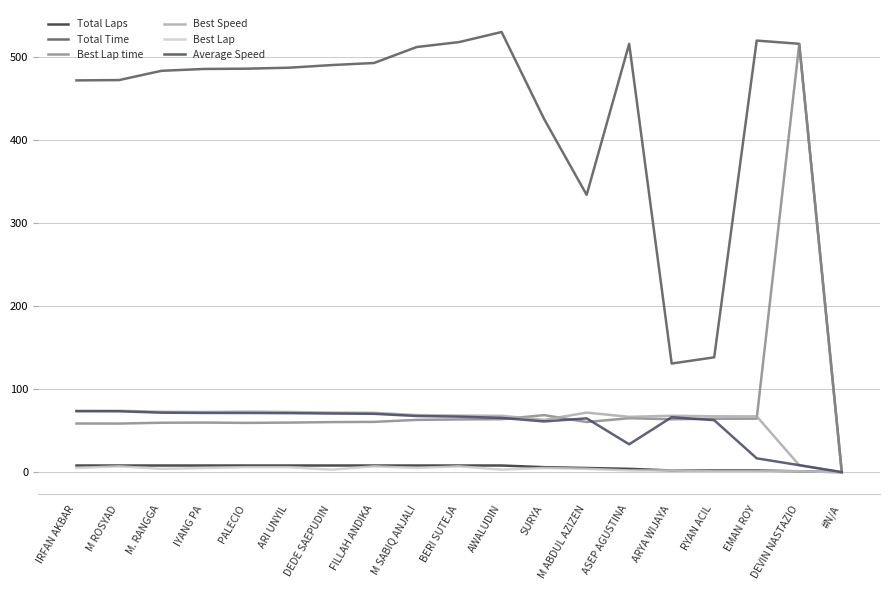

What is the sum of all Average Speed values?

1084.8